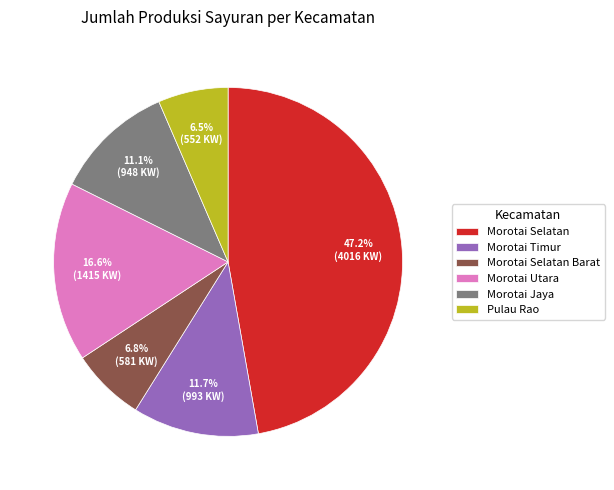

Is Morotai Timur the majority of the pie?

No